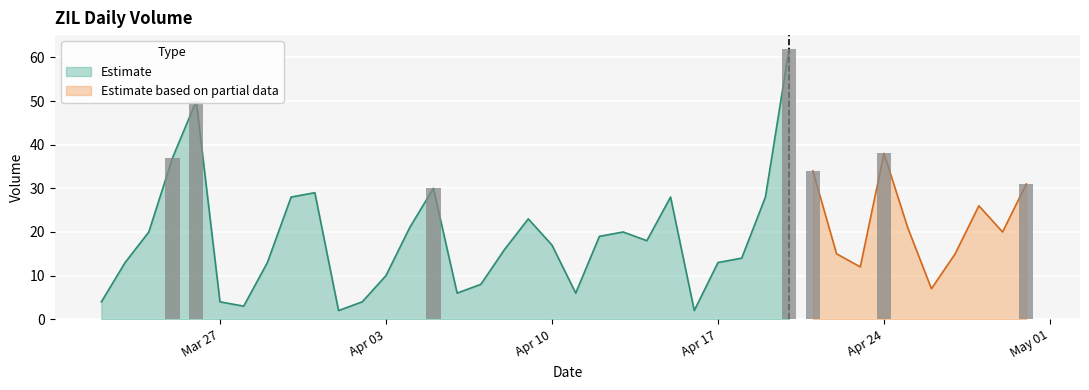

What is the value of the 30th bar from the left?

62